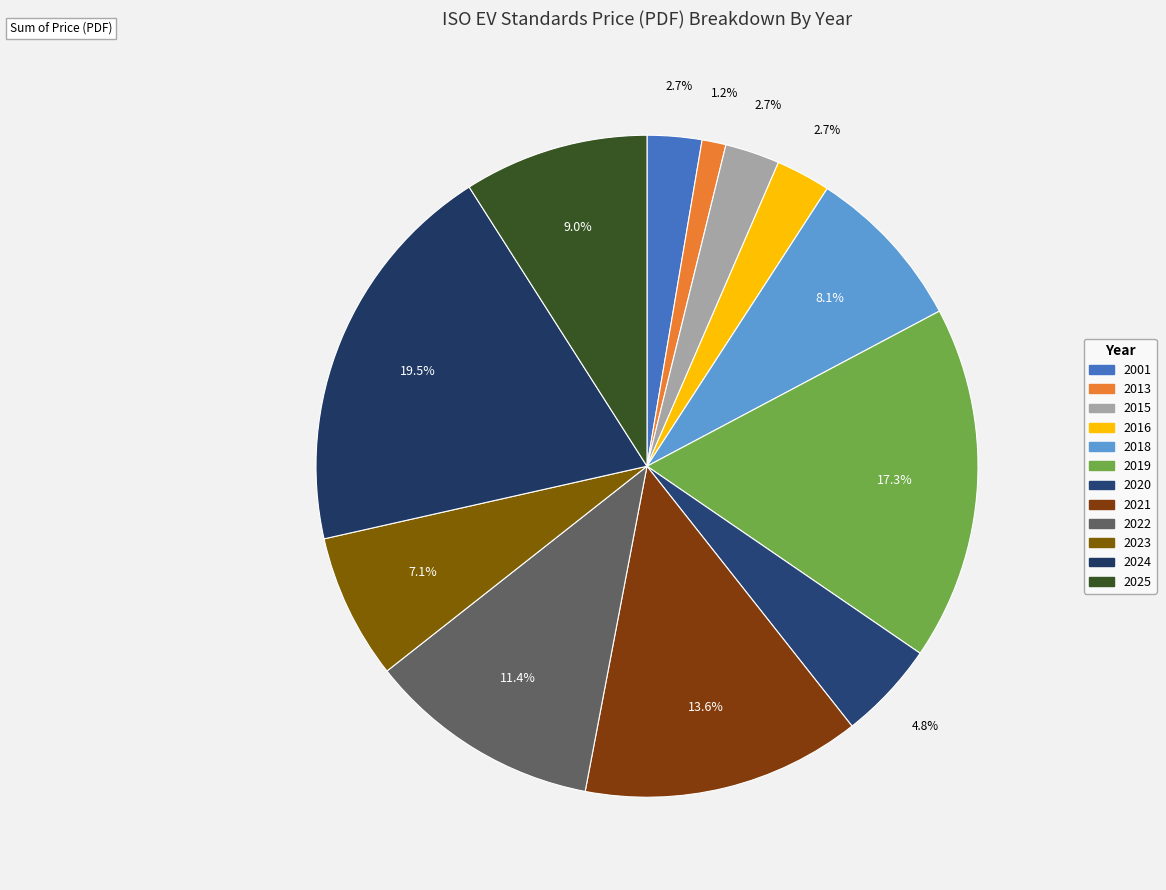

To the nearest percent, what is the combined percentage of 2001 and 2015?

5%